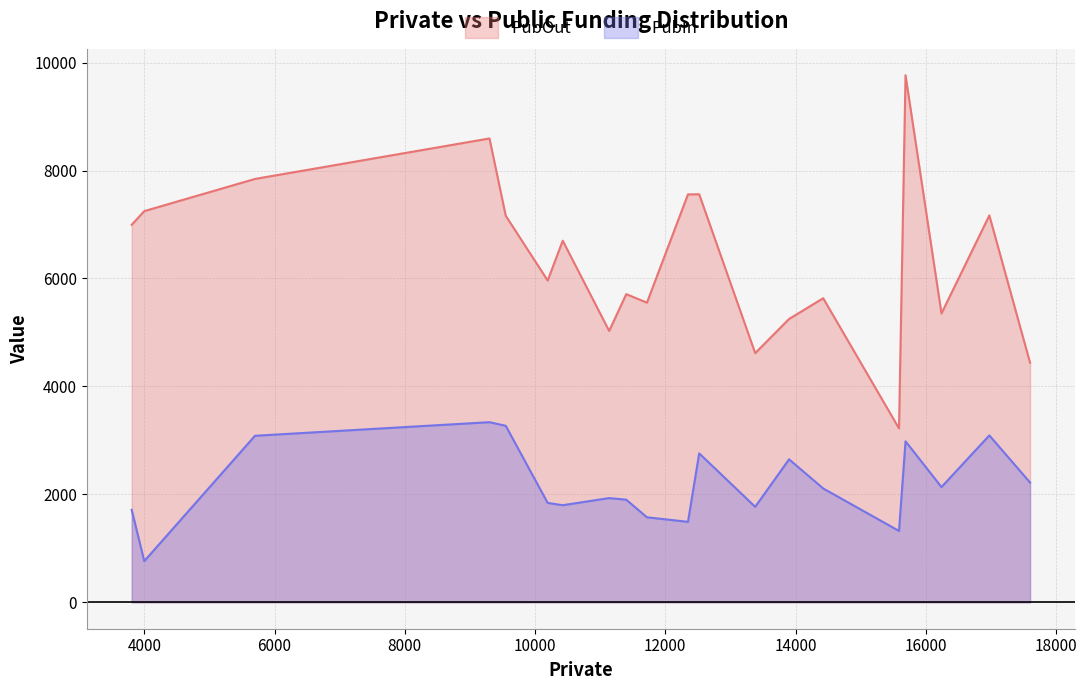

Which series has the largest range (max minus min)?

PubOut